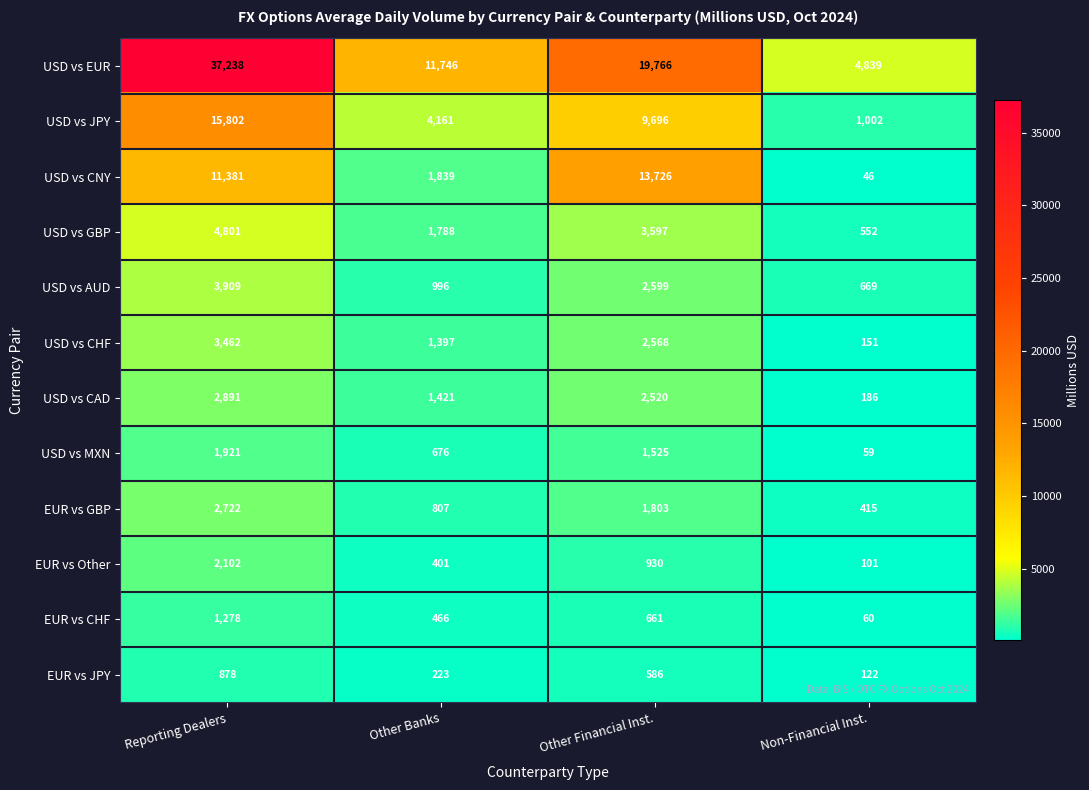

How many EUR vs CHF values are between 466 and 1278?

3